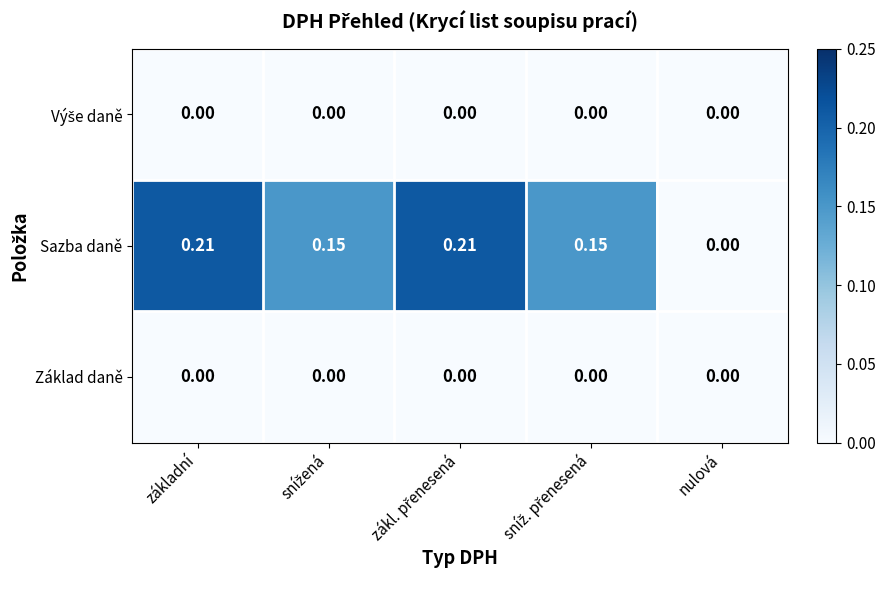

Where is Sazba daně nearest to the value 0?

nulová